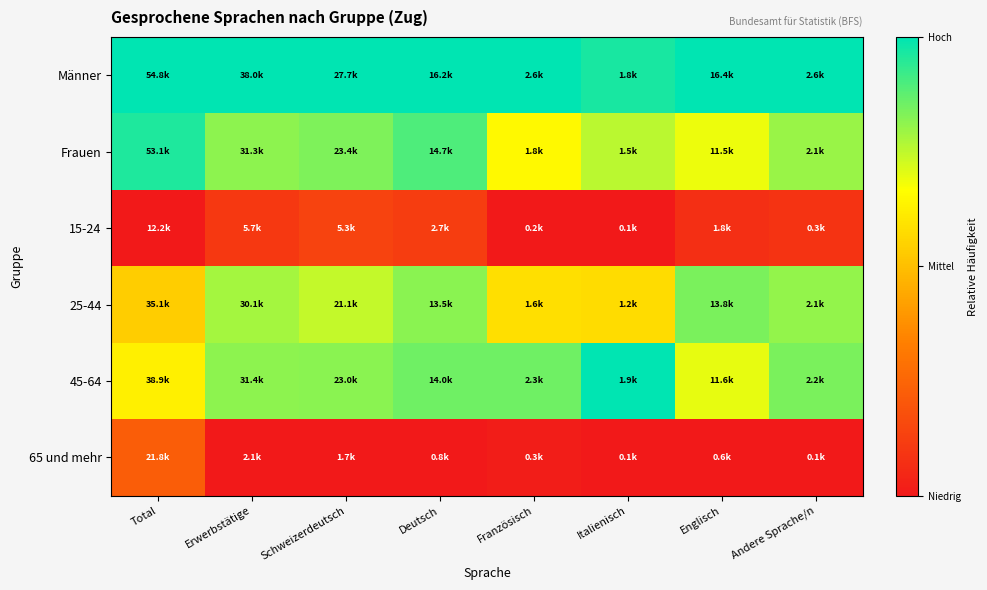

At which category is the sum across all series the highest?

Deutsch